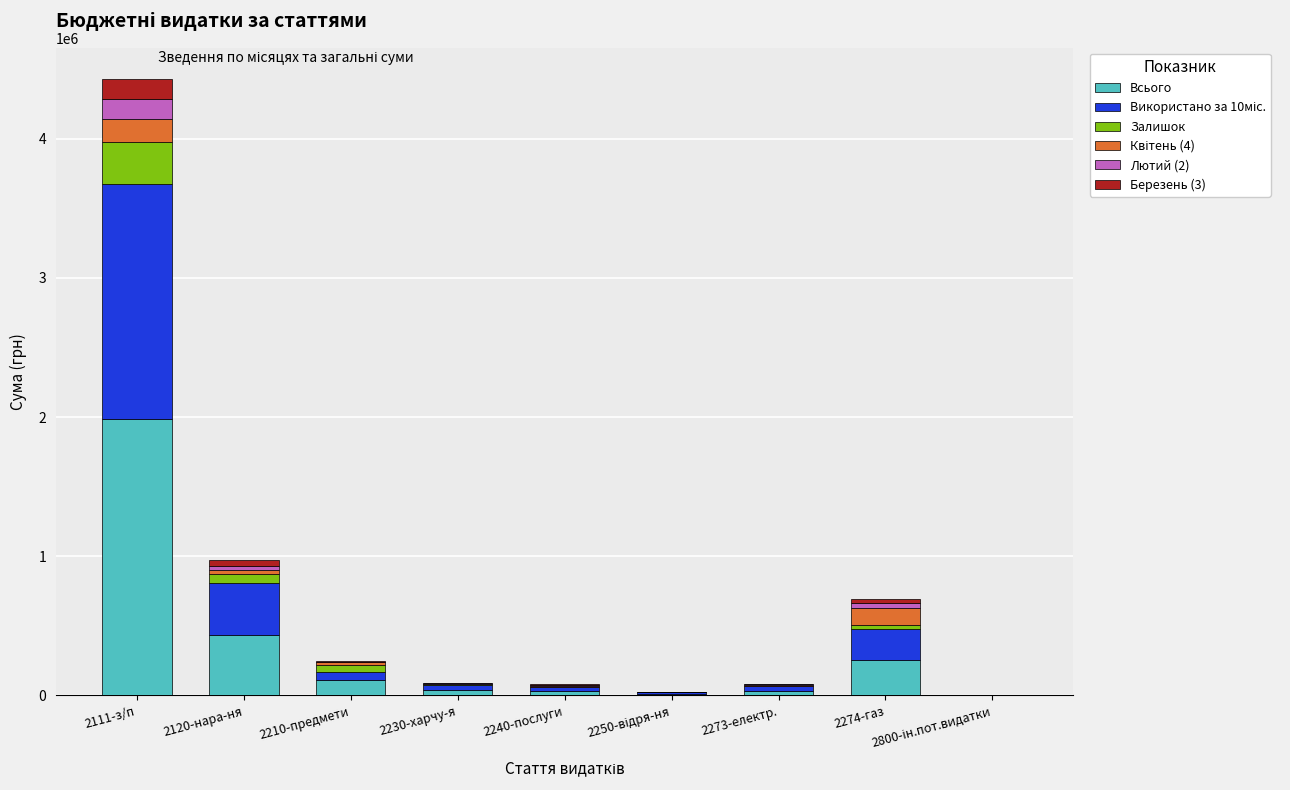

What is the maximum value for Всього?

1988162.0